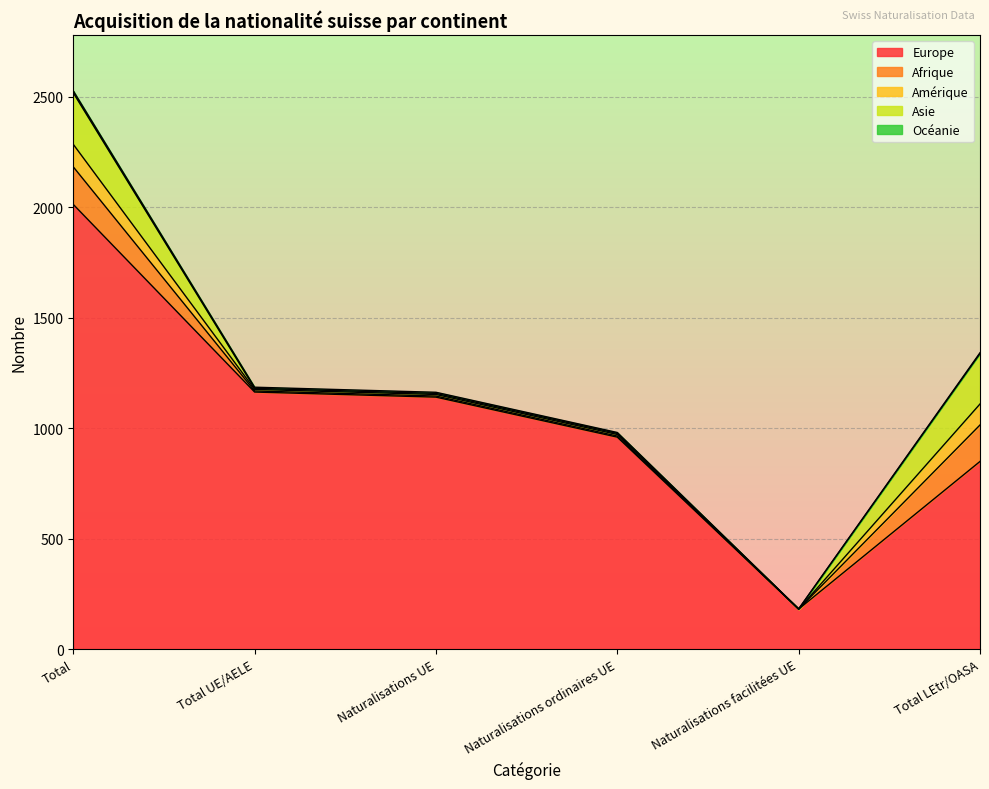

Does the chart display data point markers on the line(s)?

No